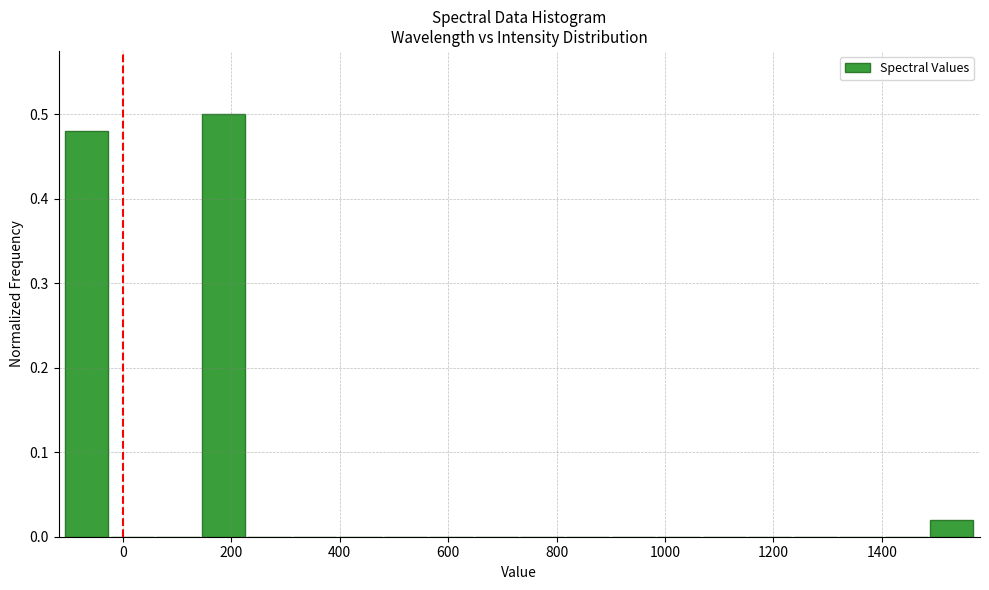

Which range on the x-axis has the tallest bar?

140 to 220